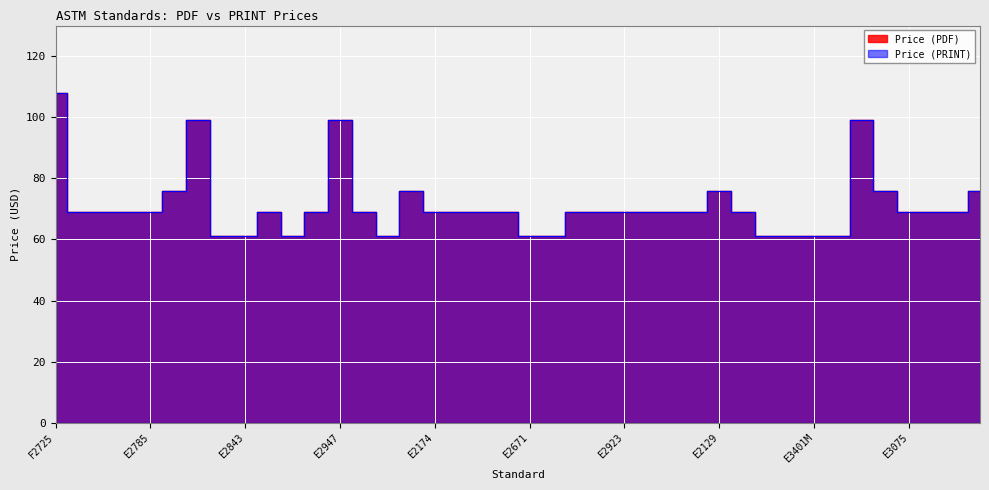

At which category is the sum across all series the highest?

F2725